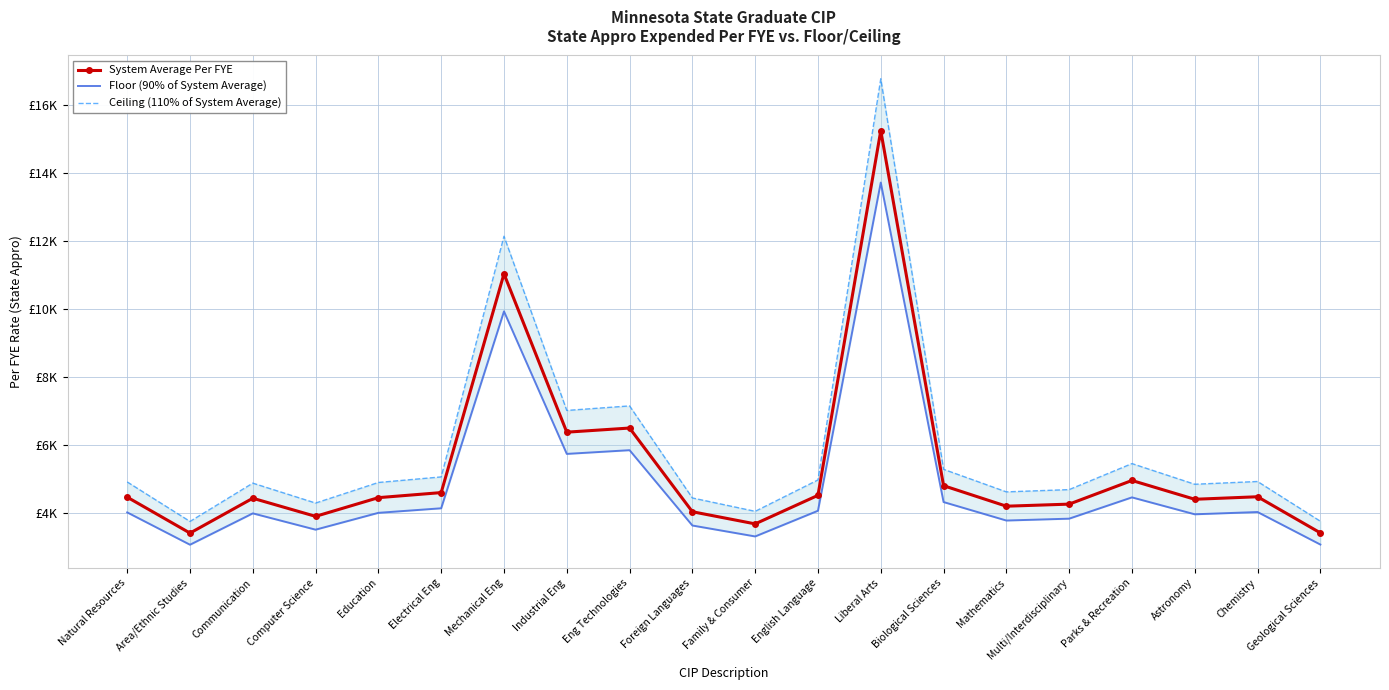

Is this an area chart (filled region under the line)?

No